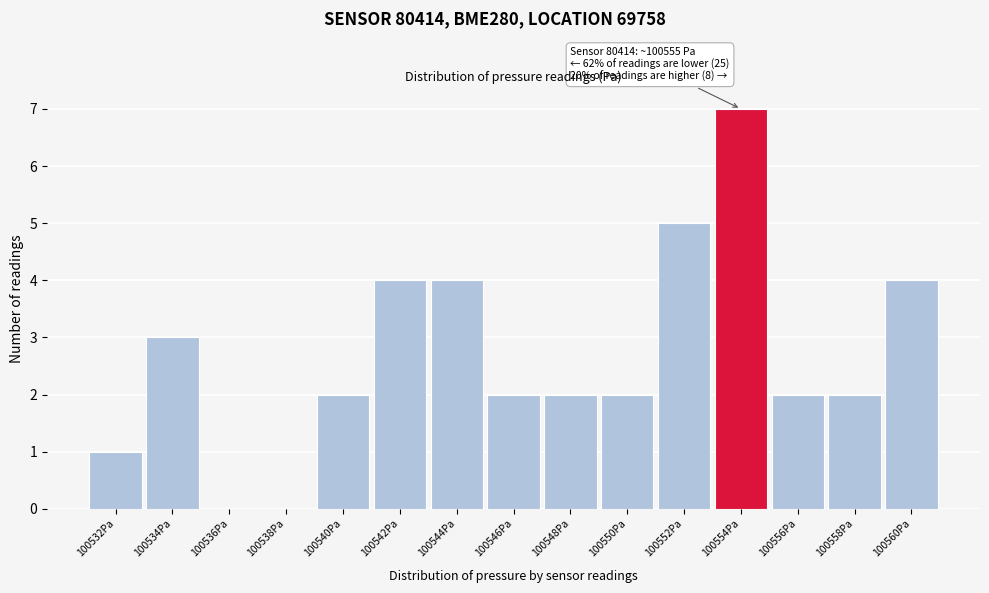

Reading left to right, list all the values displayed in this chart.

100532Pa=1	100534Pa=3	100536Pa=0	100538Pa=0	100540Pa=2	100542Pa=4	100544Pa=4	100546Pa=2	100548Pa=2	100550Pa=2	100552Pa=5	100554Pa=7	100556Pa=2	100558Pa=2	100560Pa=4